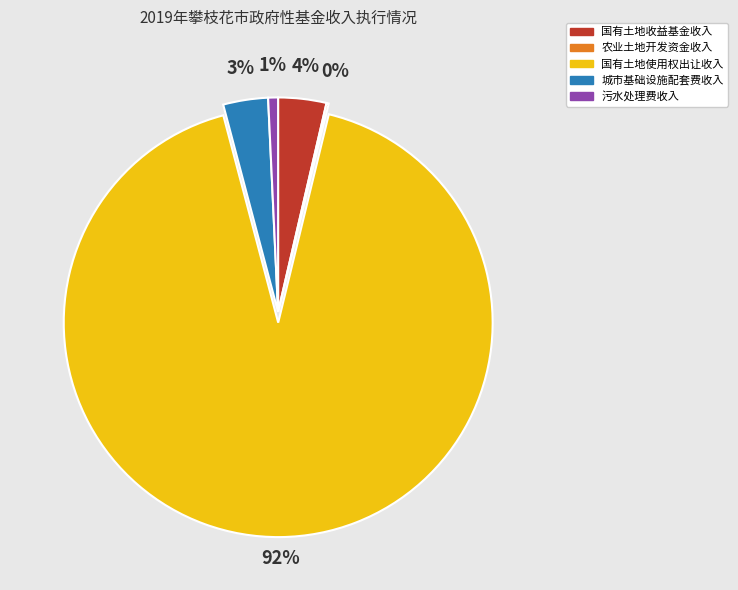

Which slice is the largest?

国有土地使用权出让收入